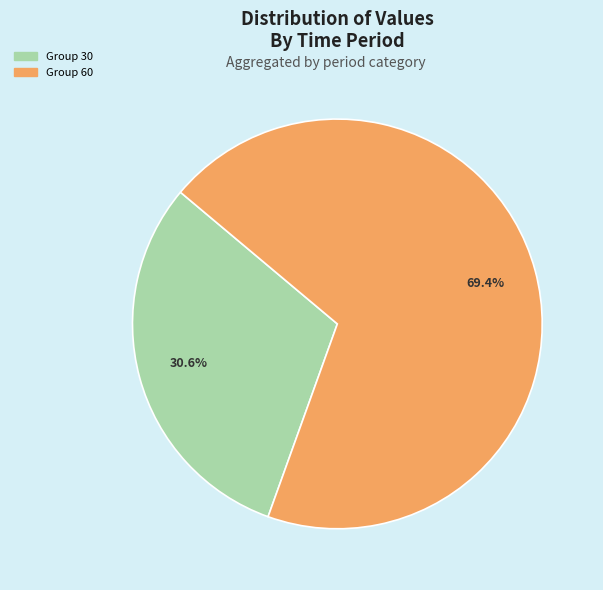

Is there a majority slice in this chart?

Yes